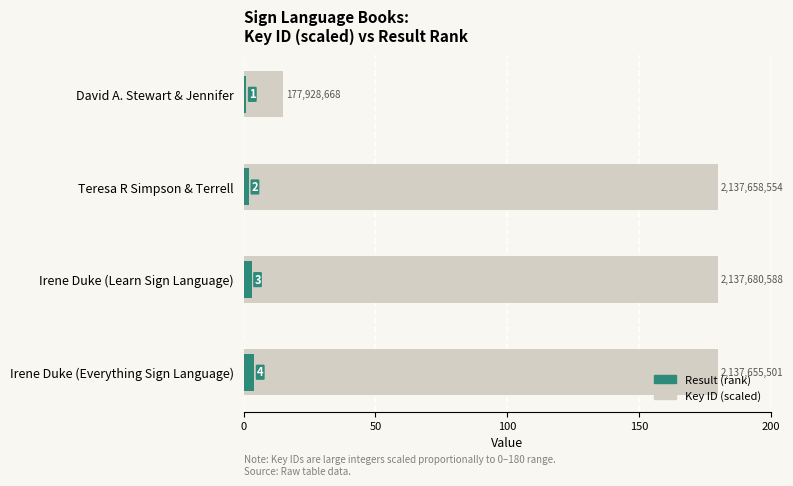

What is the difference between the highest and lowest values at Irene Duke (Learn Sign Language)?

177.0